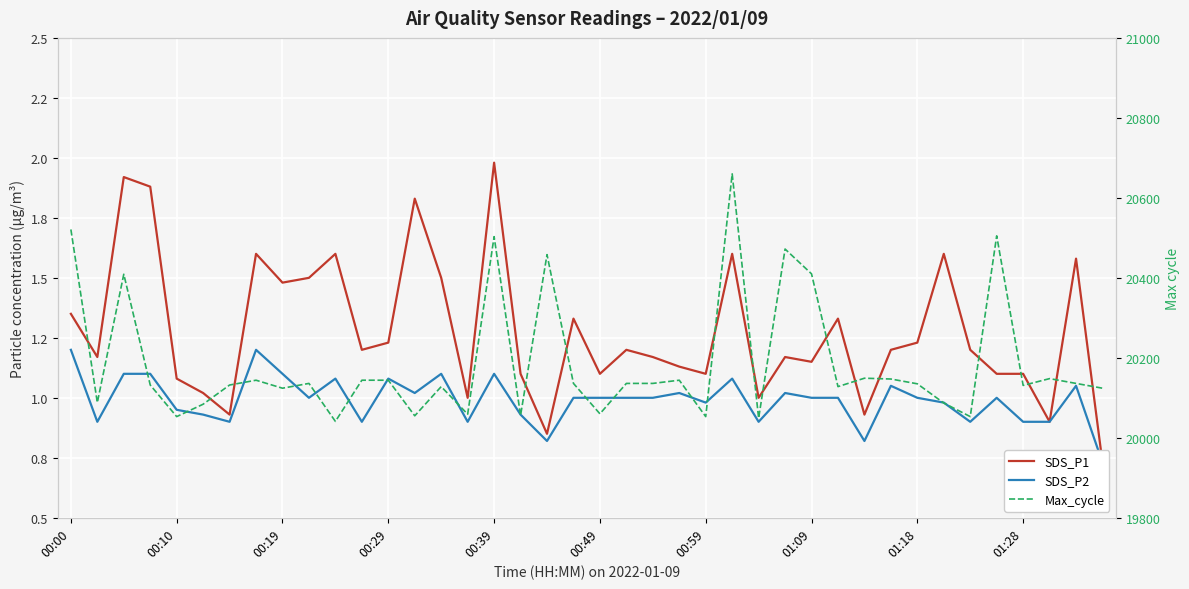

What is the maximum value shown in the chart?

20660.0